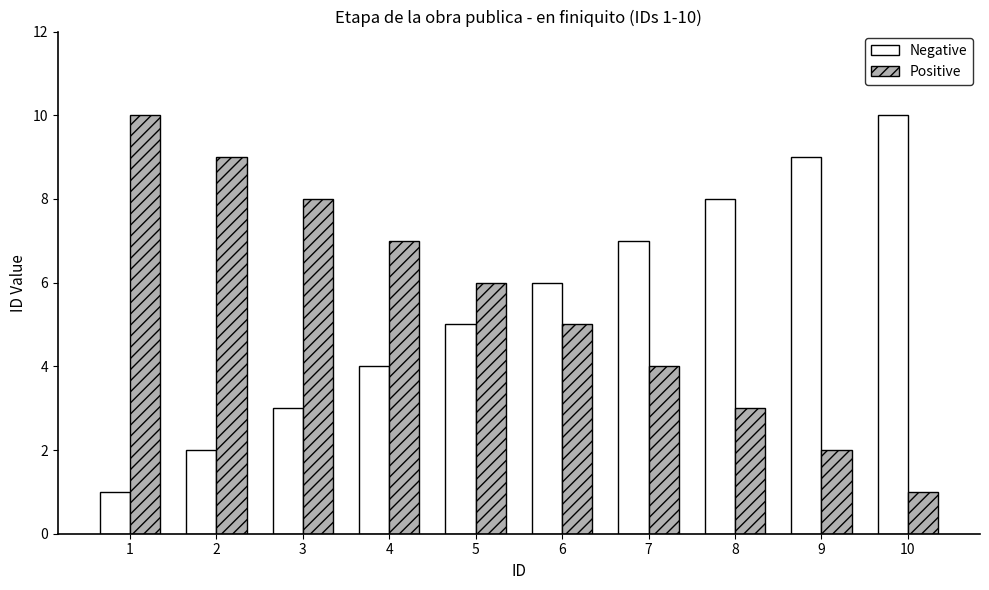

The Positive series shows 14 at 1. True or false?

False